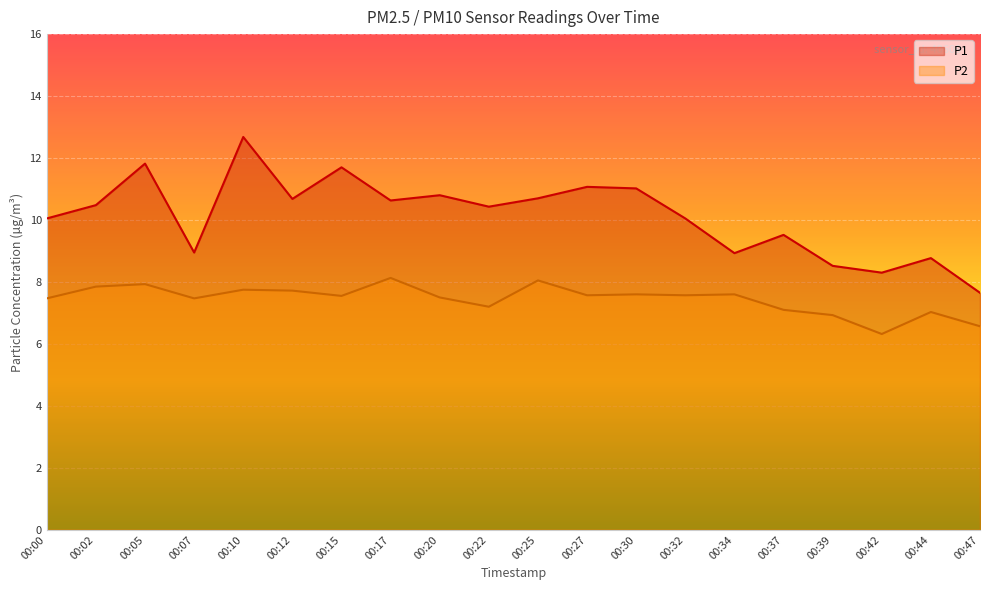

The P2 series shows 3.8 at 00:12. True or false?

False